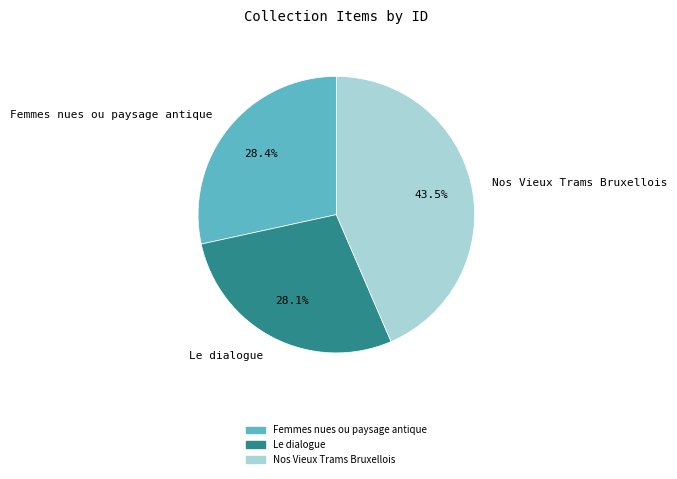

How many slices are in this pie chart?

3